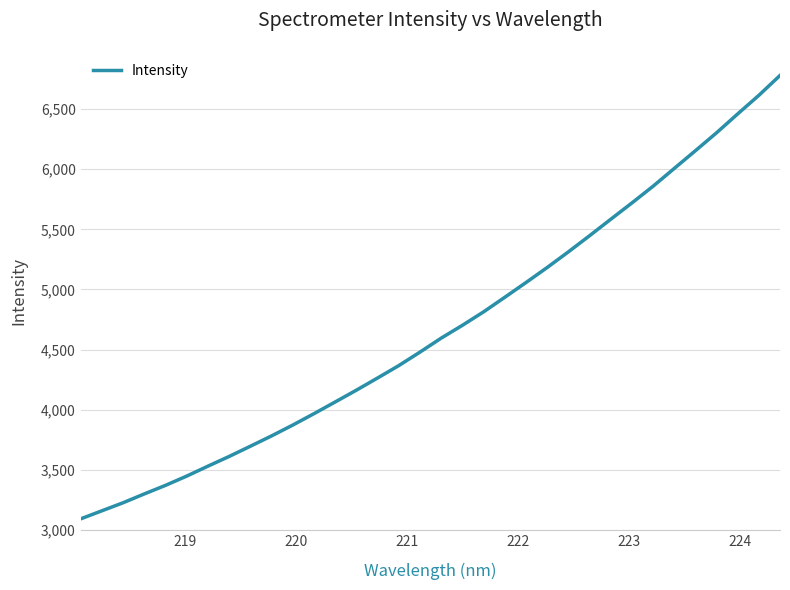

What is the difference between the maximum and minimum values?

3688.1